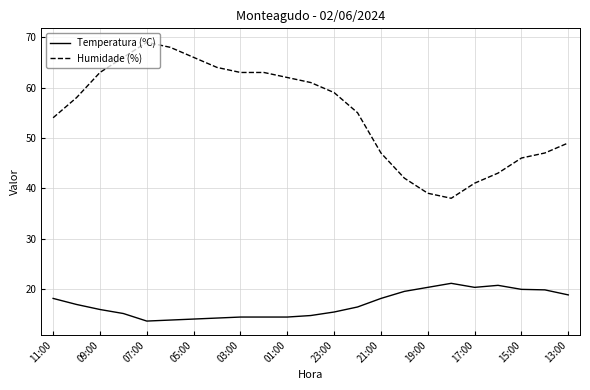

What is the highest value of the Temperatura (ºC) series?

21.1